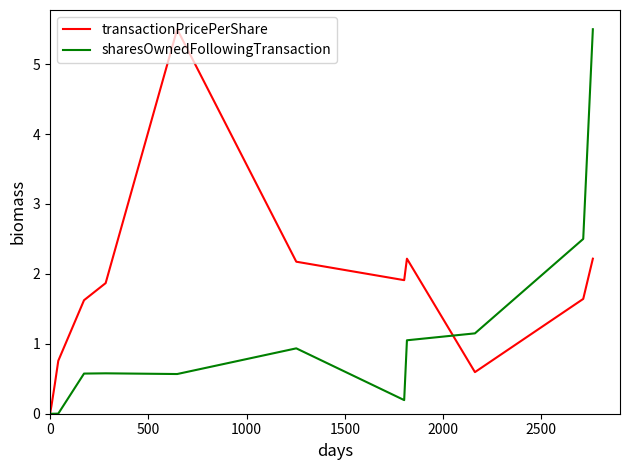

Rank the series by their average value, from lowest to highest.

sharesOwnedFollowingTransaction, transactionPricePerShare